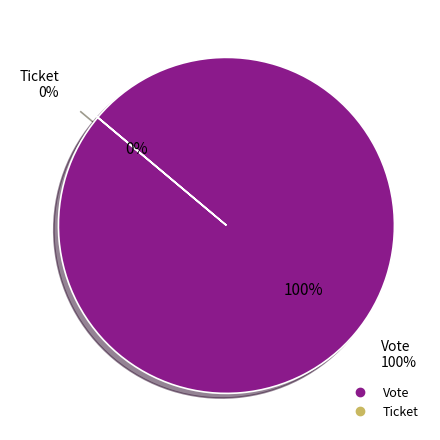

Which slice is the smallest?

Ticket